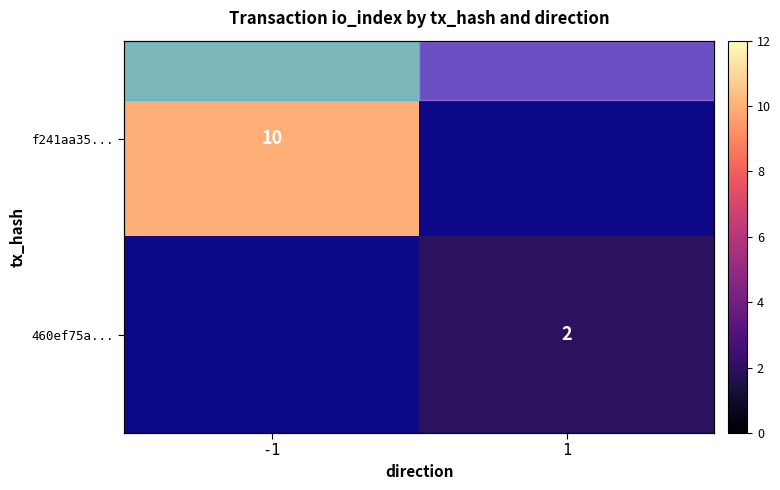

At how many categories does at least one series exceed 7?

1